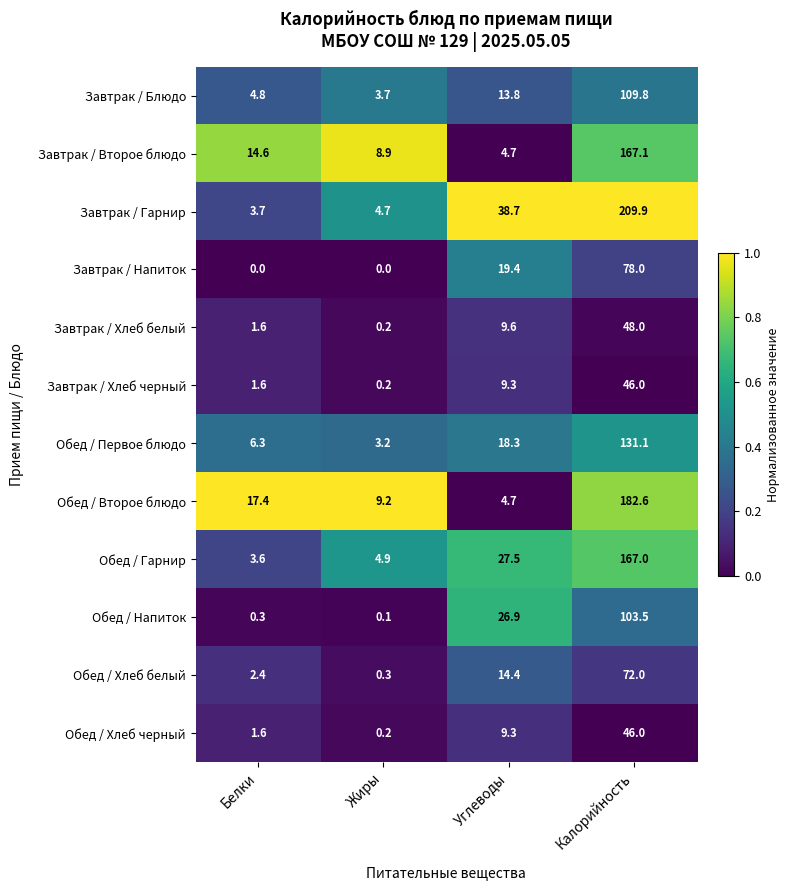

At which label does Завтрак / Второе блюдо first exceed 14?

Белки